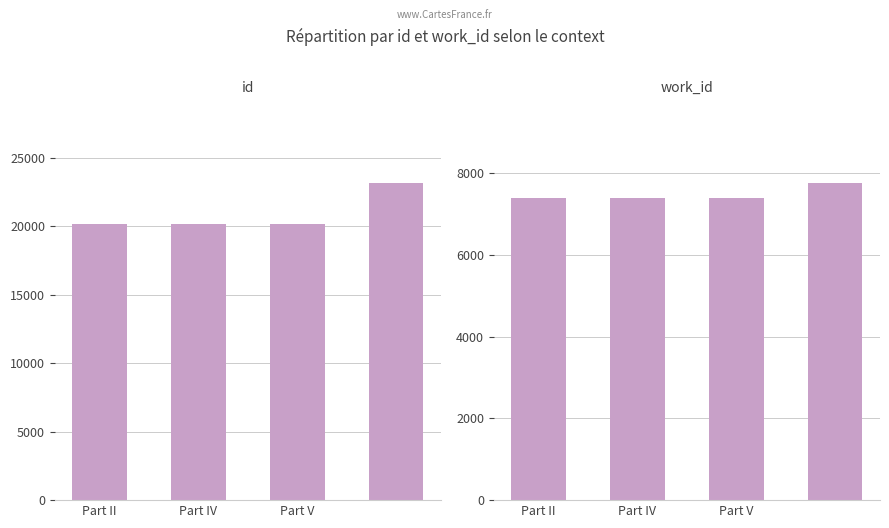

What is the average value of the id series?

20947